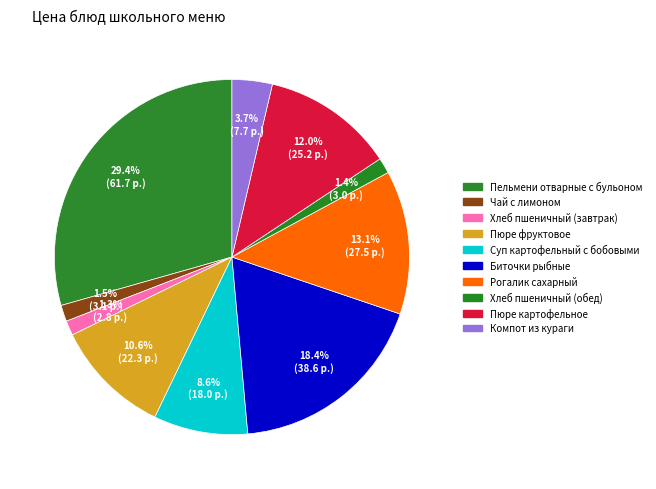

How many slices are in this pie chart?

10